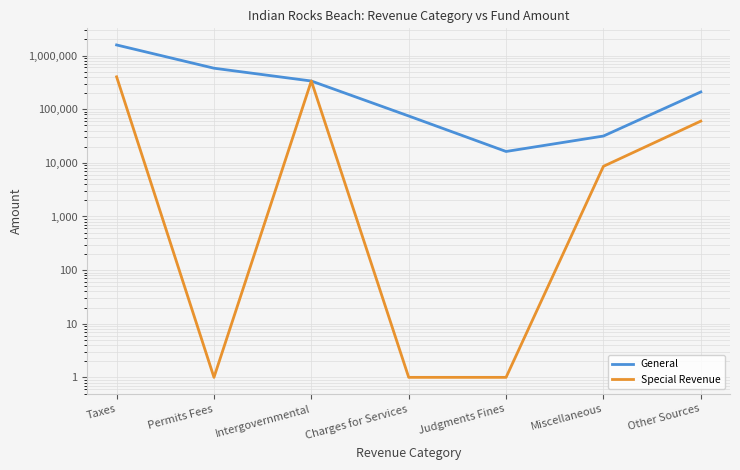

Reading left to right, list all the values displayed in this chart.

General: Taxes=1579730	Permits Fees=582072	Intergovernmental=335750	Charges for Services=74830	Judgments Fines=16299	Miscellaneous=31629	Other Sources=210057
Special Revenue: Taxes=402056	Permits Fees=1	Intergovernmental=336808	Charges for Services=1	Judgments Fines=1	Miscellaneous=8615	Other Sources=60000